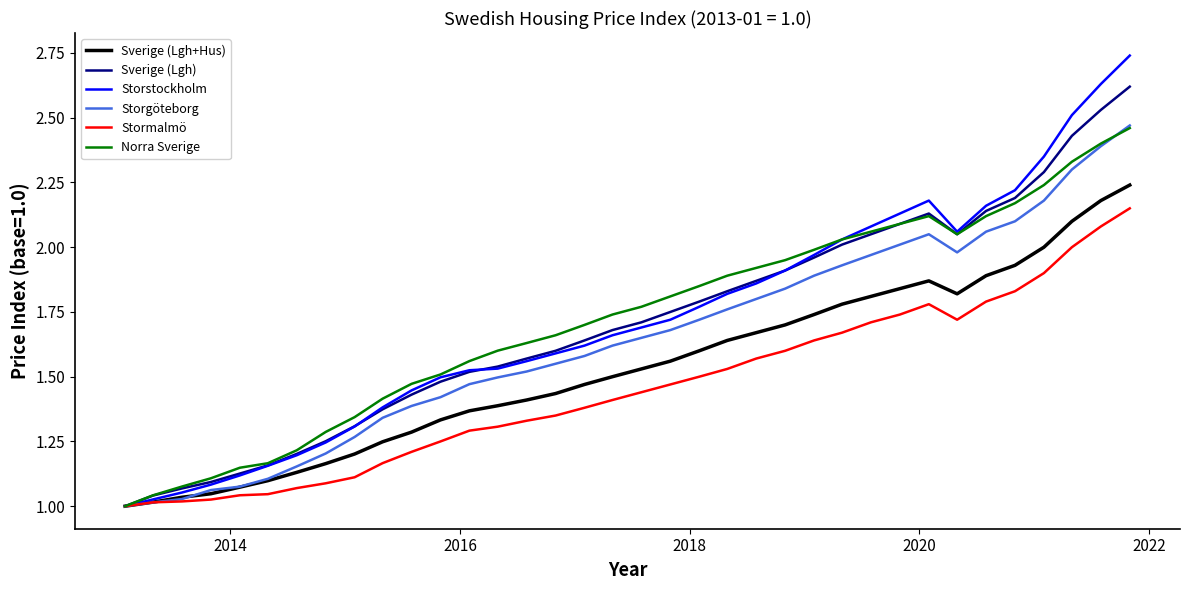

Which series has the widest spread of values?

Storstockholm